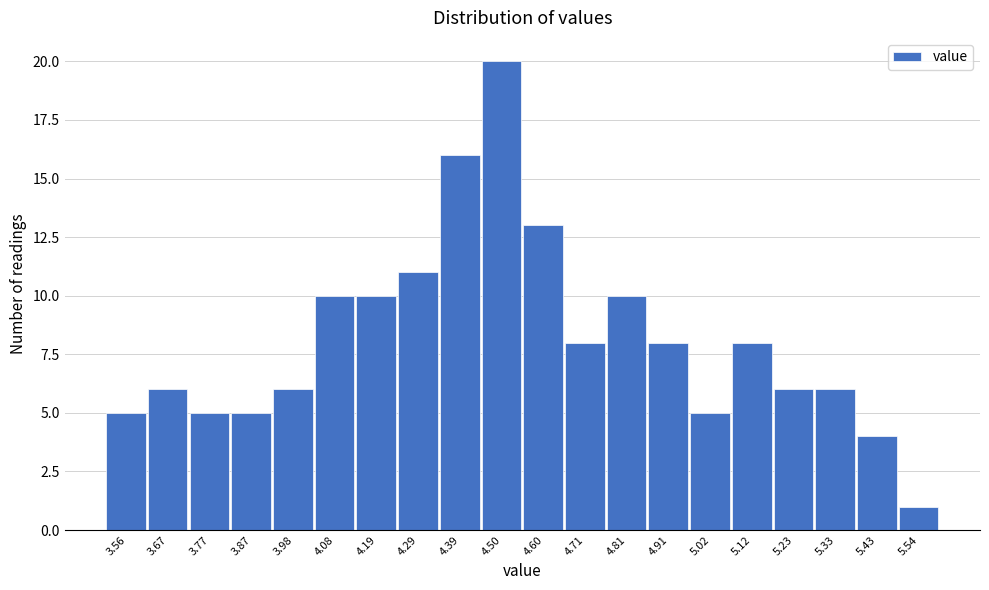

Reading left to right, list every bar in this chart as the range it spans on the x-axis followed by its height. Neither the bar edges nor the heights are printed on the chart, so give them approximately, as read against the axes.

3.510 to 3.614: 5
3.614 to 3.718: 6
3.718 to 3.822: 5
3.822 to 3.926: 5
3.926 to 4.030: 6
4.030 to 4.134: 10
4.134 to 4.238: 10
4.238 to 4.342: 11
4.342 to 4.446: 16
4.446 to 4.550: 20
4.550 to 4.654: 13
4.654 to 4.758: 8
4.758 to 4.862: 10
4.862 to 4.966: 8
4.966 to 5.070: 5
5.070 to 5.174: 8
5.174 to 5.278: 6
5.278 to 5.382: 6
5.382 to 5.486: 4
5.486 to 5.590: 1